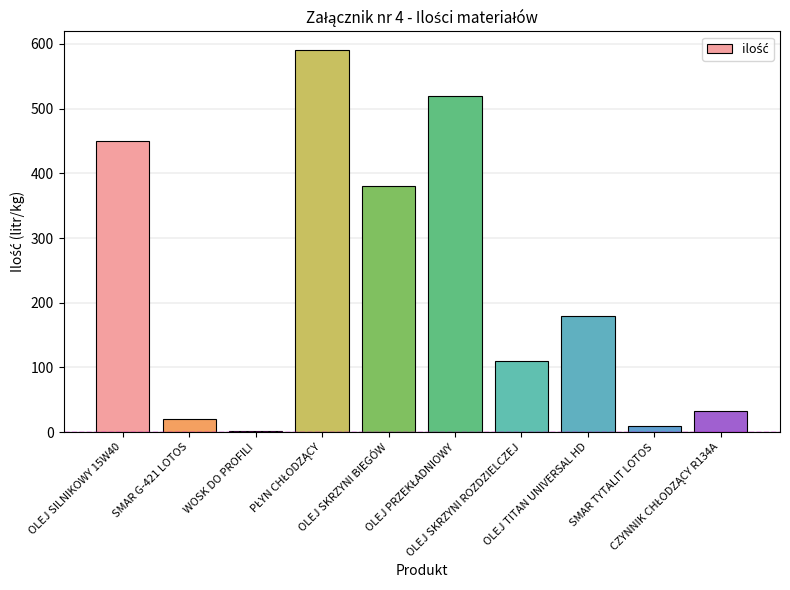

What is the maximum value shown in the chart?

590